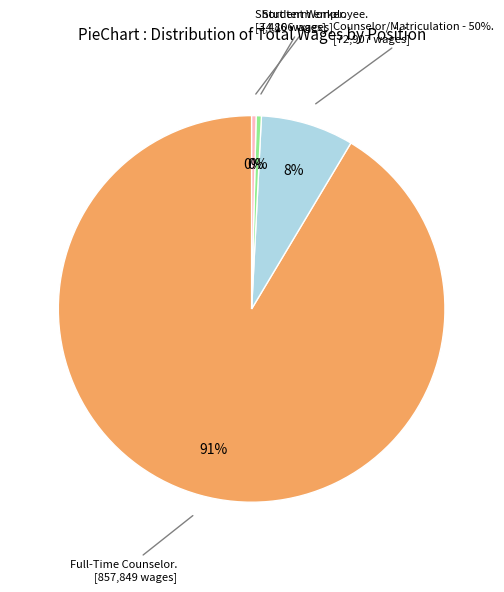

To the nearest percent, what portion does Counselor/Matriculation - 50% represent?

8%